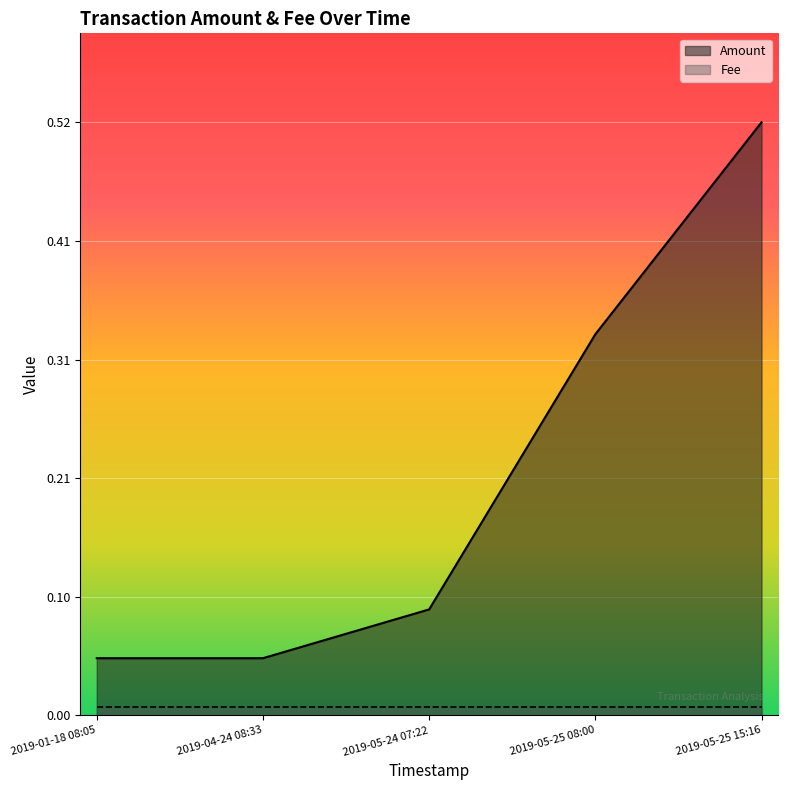

What is the label of the 3rd point from the left?

2019-05-24 07:22